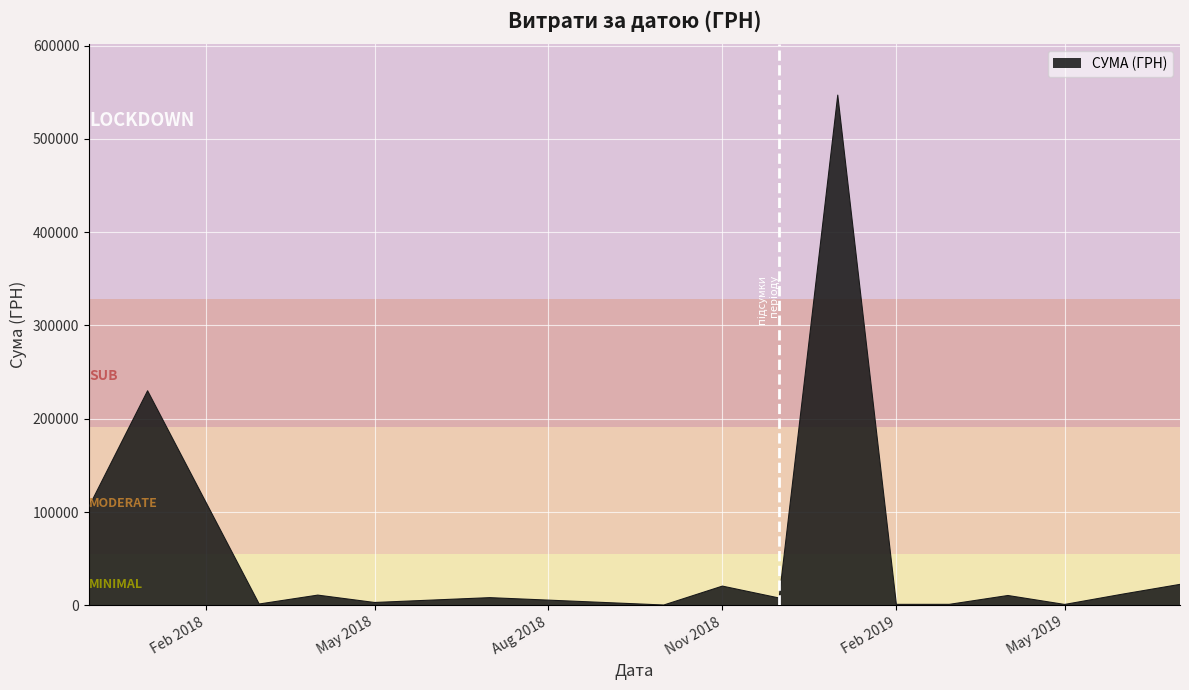

What is the greatest value displayed?

546929.7